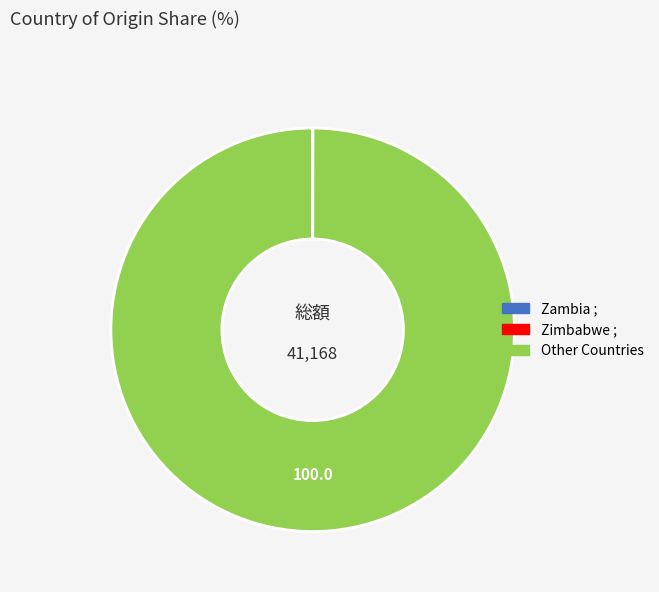

Does any single category account for the majority?

Yes